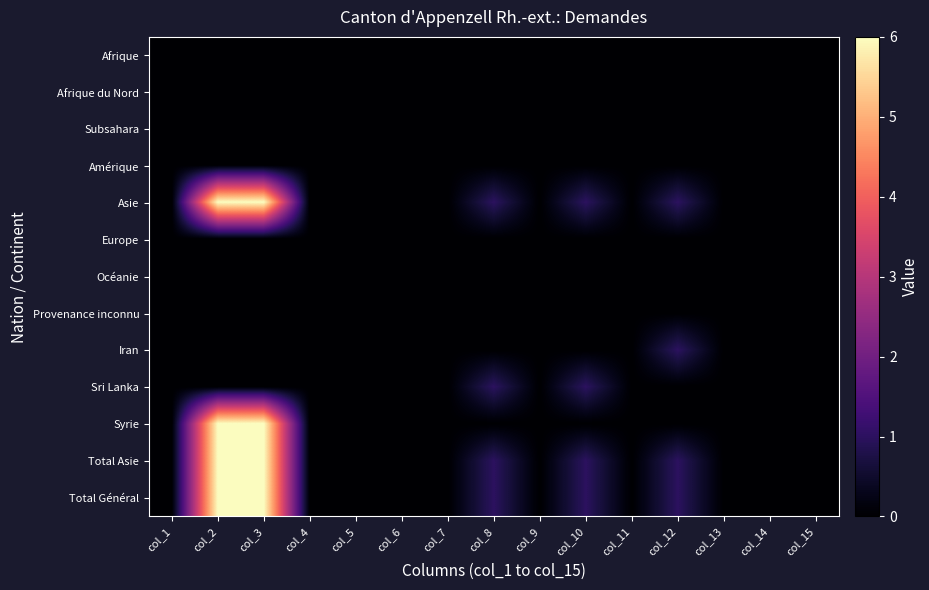

At which category does the chart reach its minimum across all series?

col_1